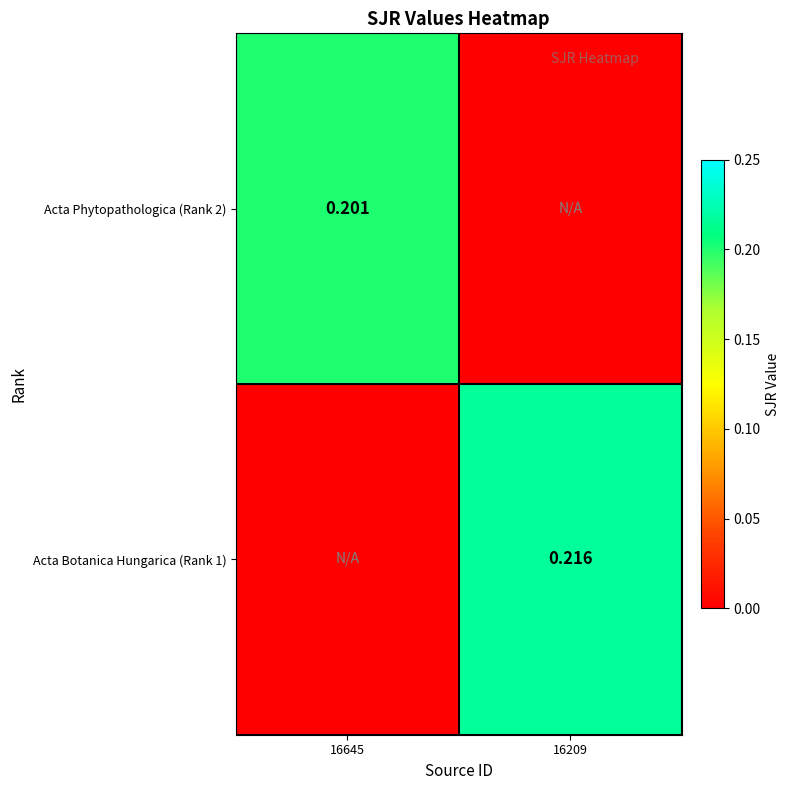

Count the number of categories in the chart.

2